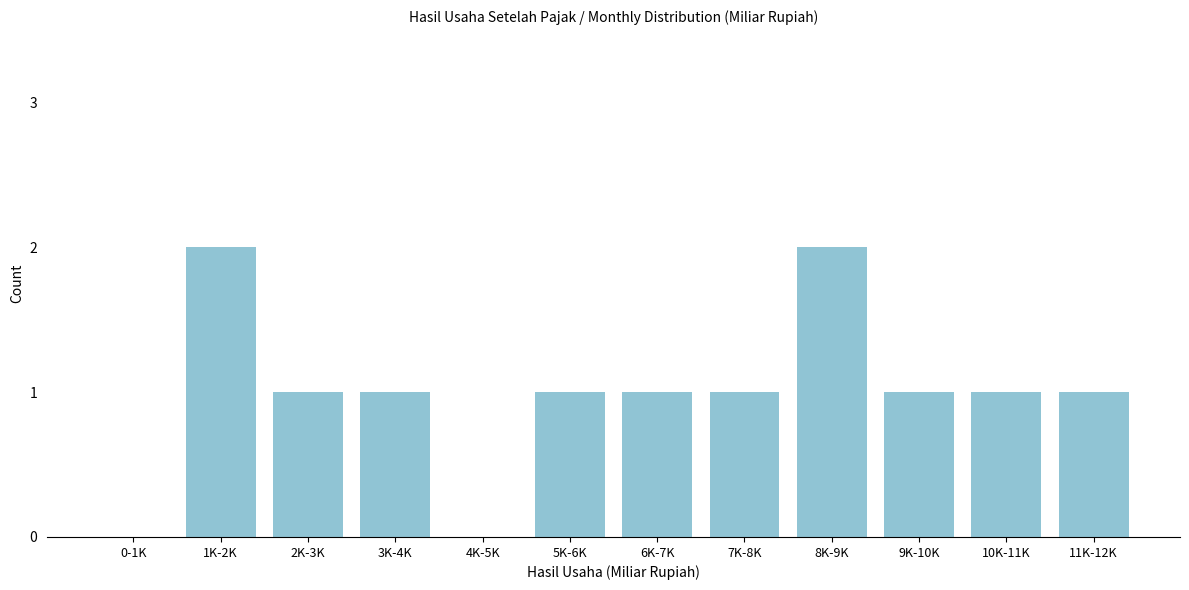

Reading right to left, what are all the values shown in this chart?

11K-12K=1	10K-11K=1	9K-10K=1	8K-9K=2	7K-8K=1	6K-7K=1	5K-6K=1	4K-5K=0	3K-4K=1	2K-3K=1	1K-2K=2	0-1K=0